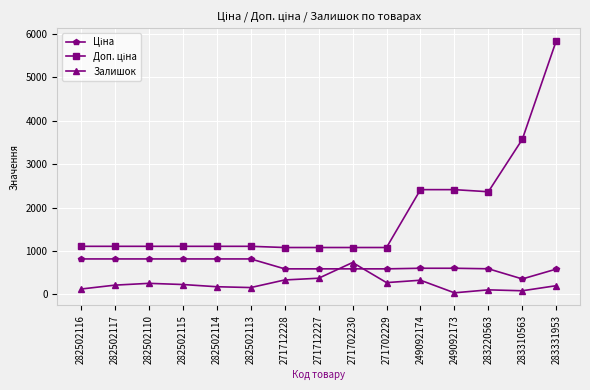

What is the value of the Залишок point at the 4th from the left?

229.0